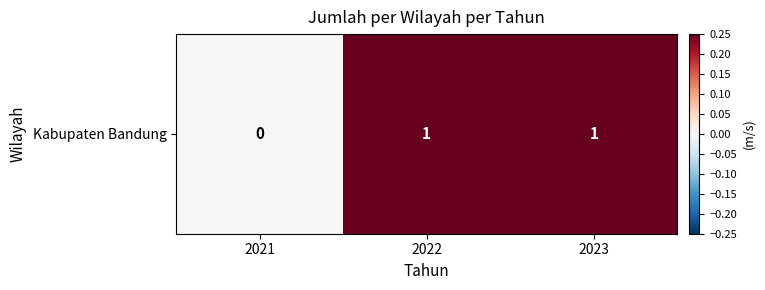

What is the sum of the values at 2023 and 2022?

0.5